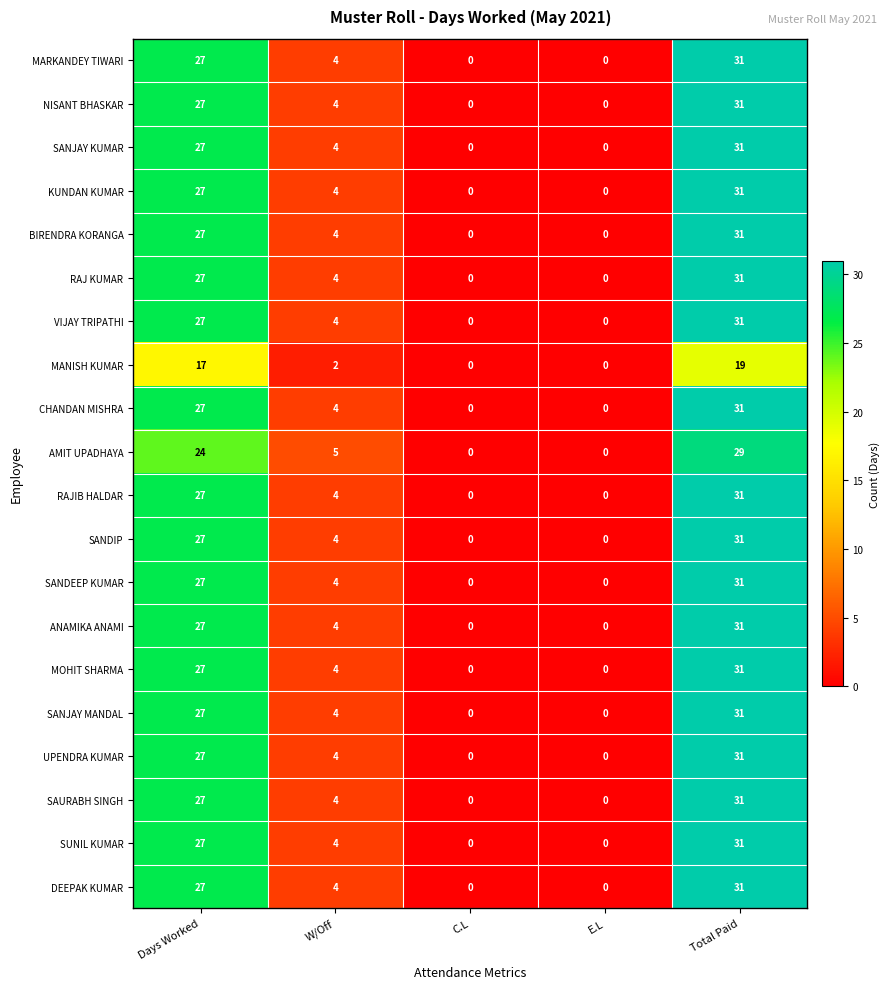

At which label is SANJAY KUMAR closest to 15?

W/Off